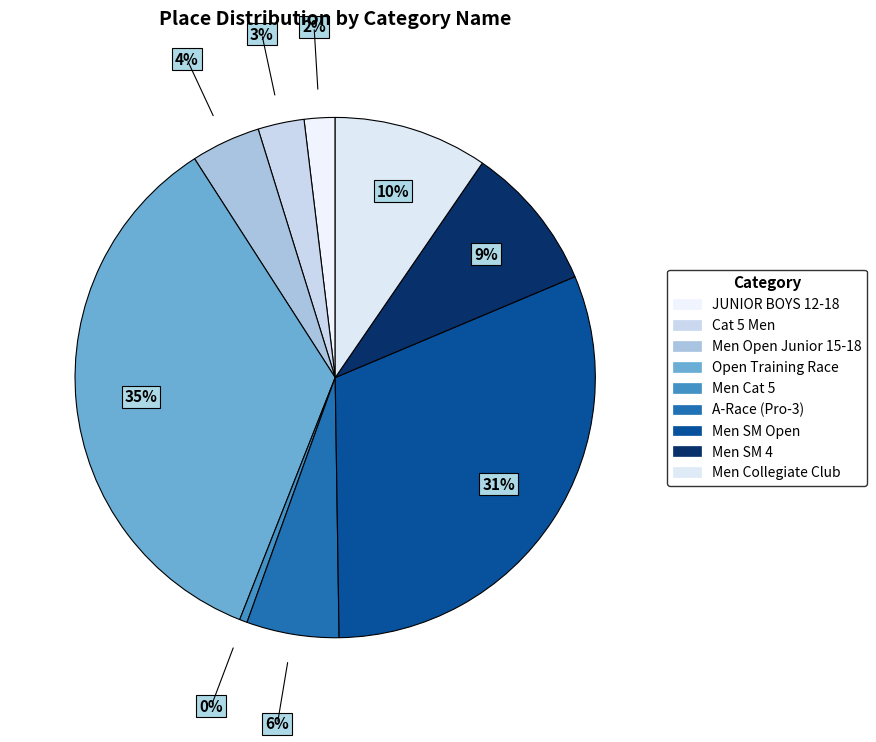

Is Men SM Open the majority of the pie?

No